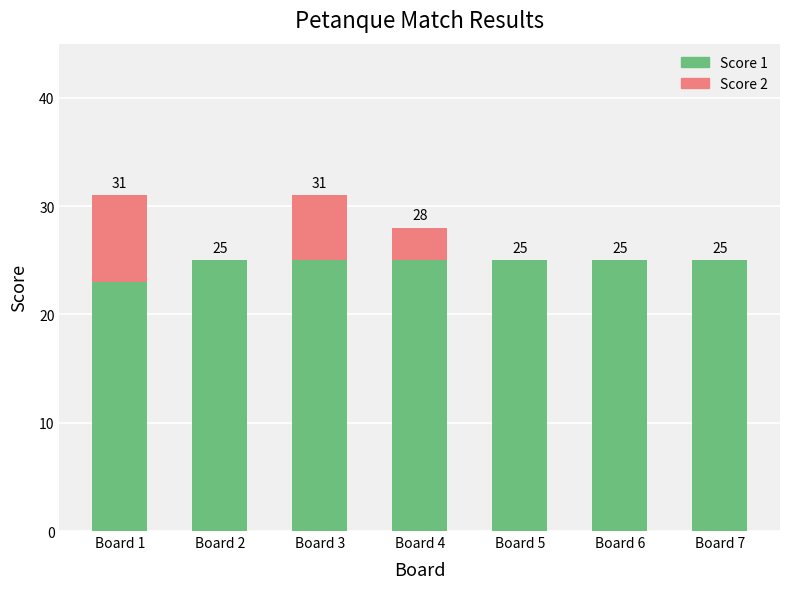

Where is Score 1 nearest to the value 24?

Board 1